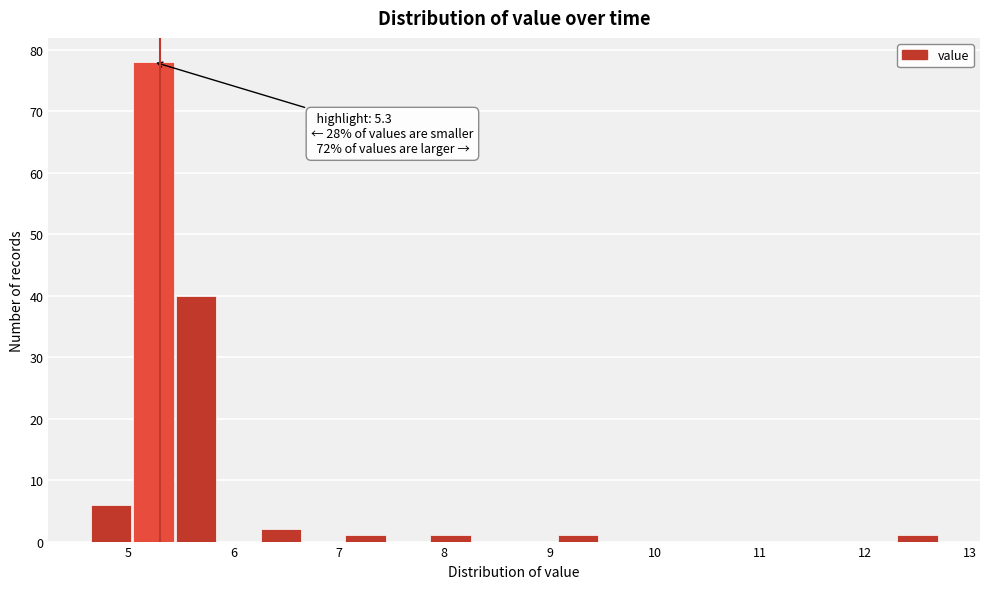

Over which range of the x-axis is the bar tallest?

5.0 to 5.4